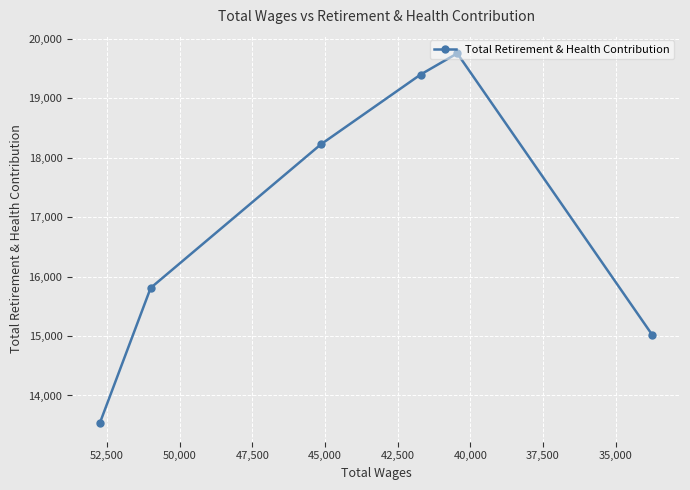

True or false: the data has more than 1 interior local peaks.

False